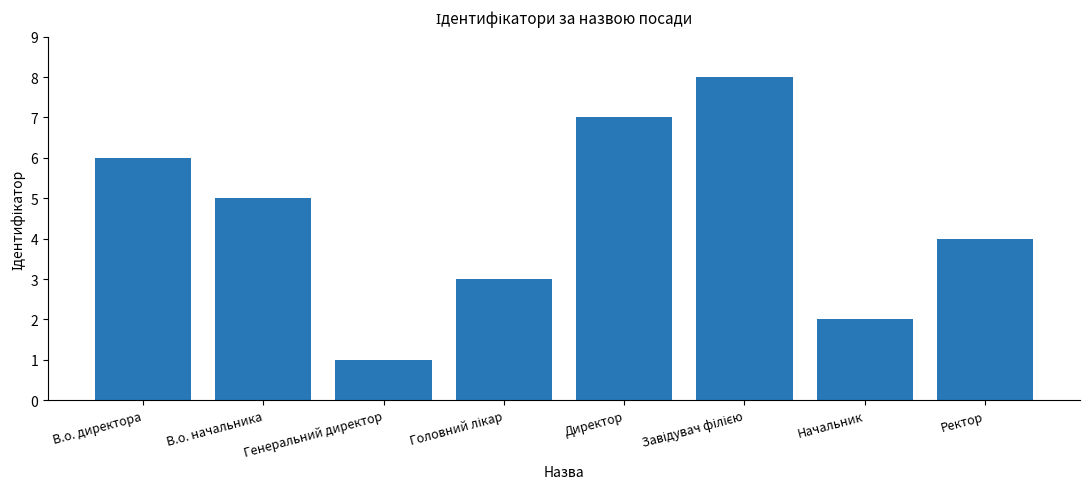

What is the difference between the second highest and minimum values?

6